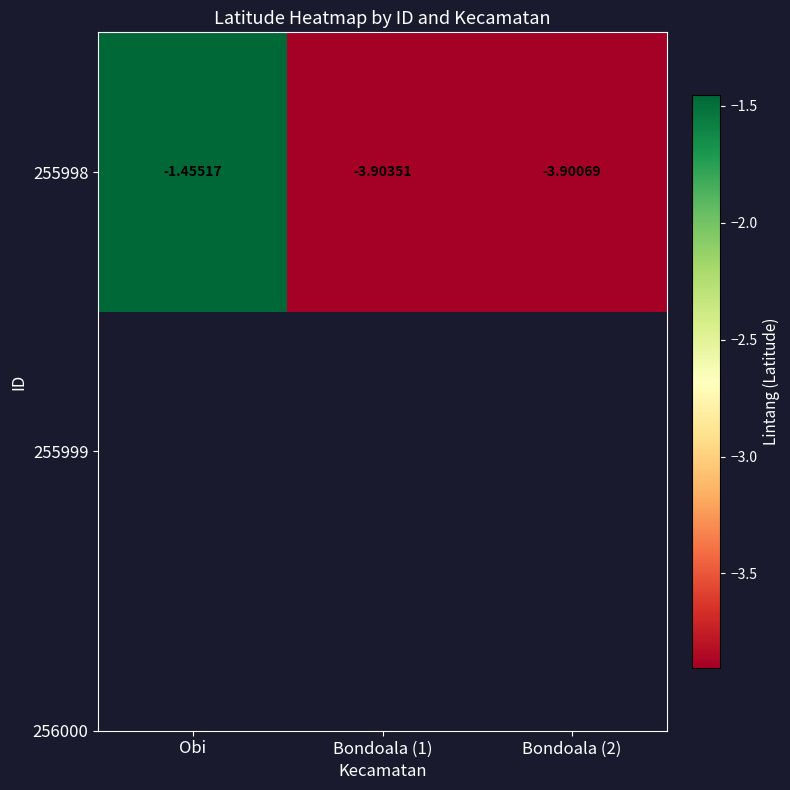

Reading left to right, transcribe all the data shown in this chart.

Obi=-1.5	Bondoala (1)=-3.9	Bondoala (2)=-3.9